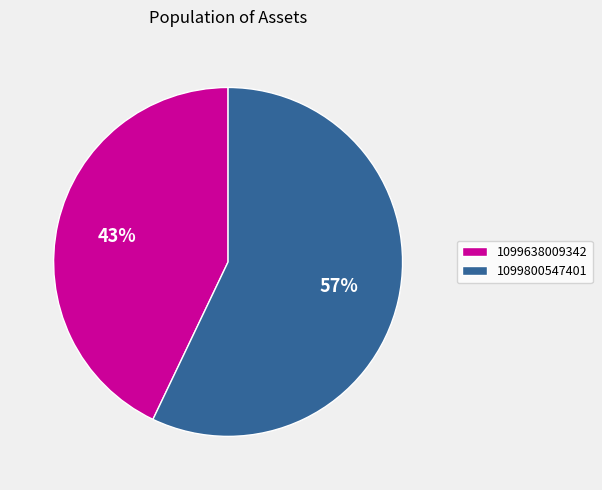

Which has a higher value, 1099800547401 or 1099638009342?

1099800547401